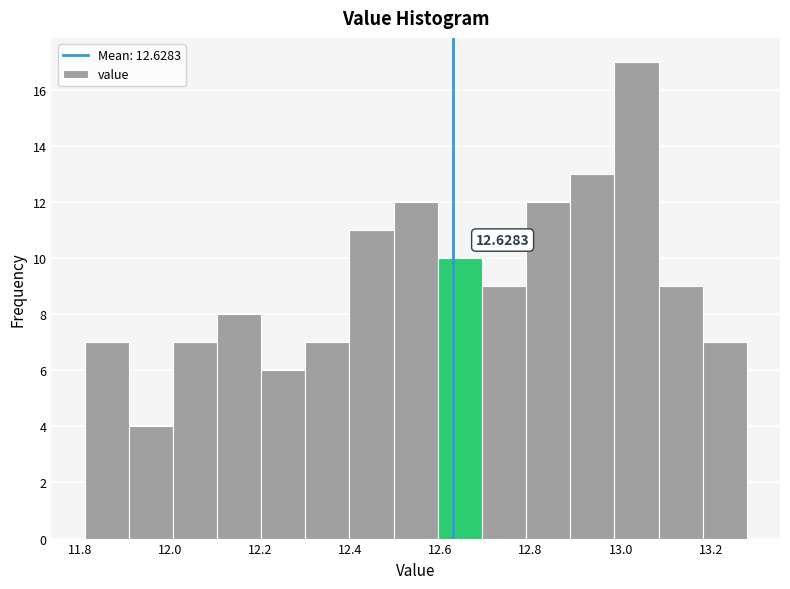

Which range on the x-axis has the tallest bar?

12.986 to 13.084